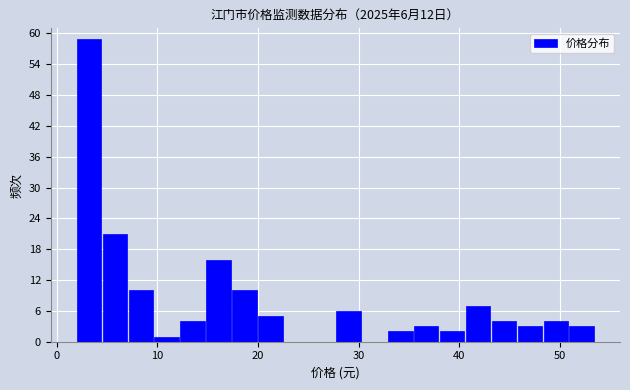

Read against the x-axis, roughly where is the centre of the tallest bar?

3